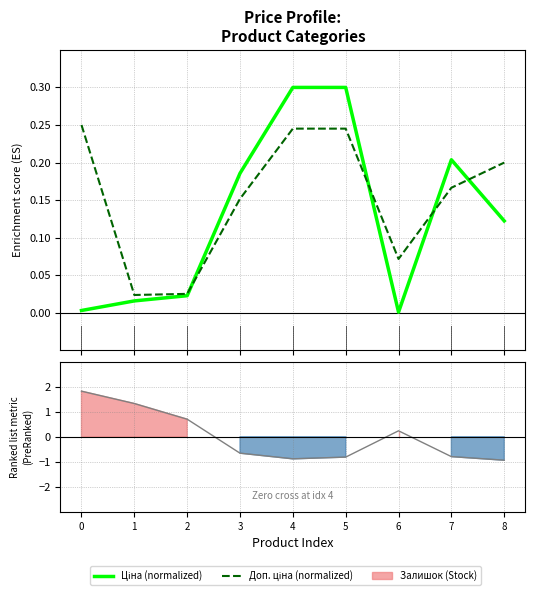

Reading right to left, what are all the values shown in this chart?

Ціна (normalized): 0.1	0.2	0.0	0.3	0.3	0.2	0.0	0.0	0.0
Доп. ціна (normalized): 0.2	0.2	0.1	0.2	0.2	0.2	0.0	0.0	0.2